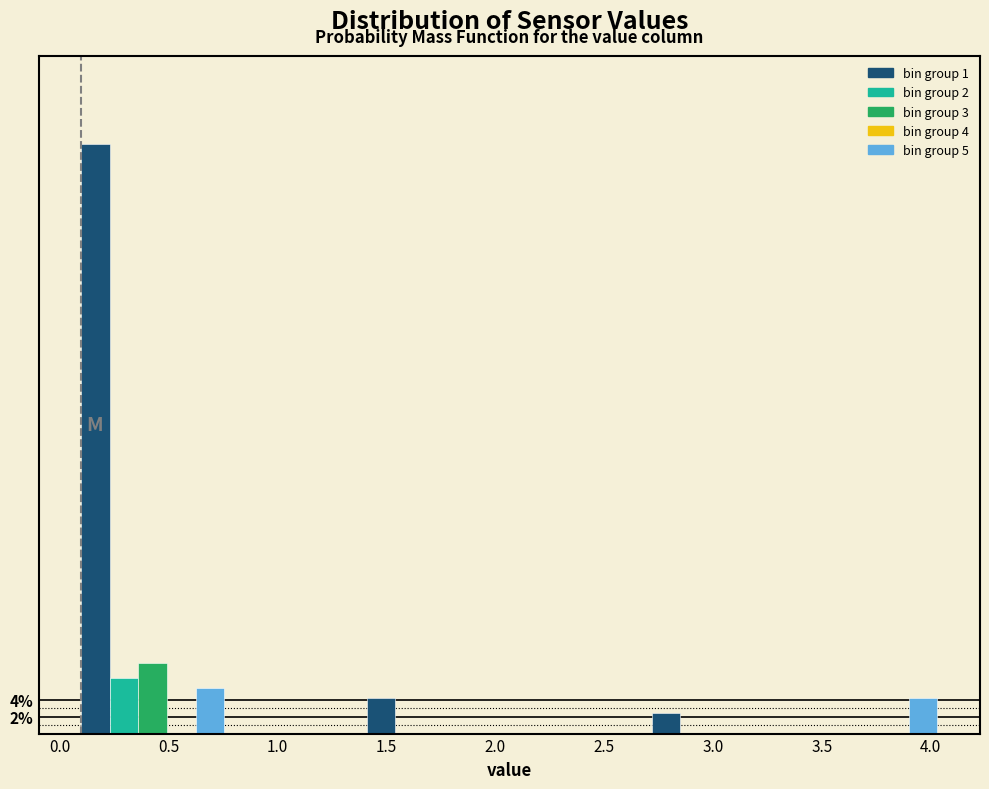

Read against the x-axis, roughly where is the centre of the tallest bar?

0.15